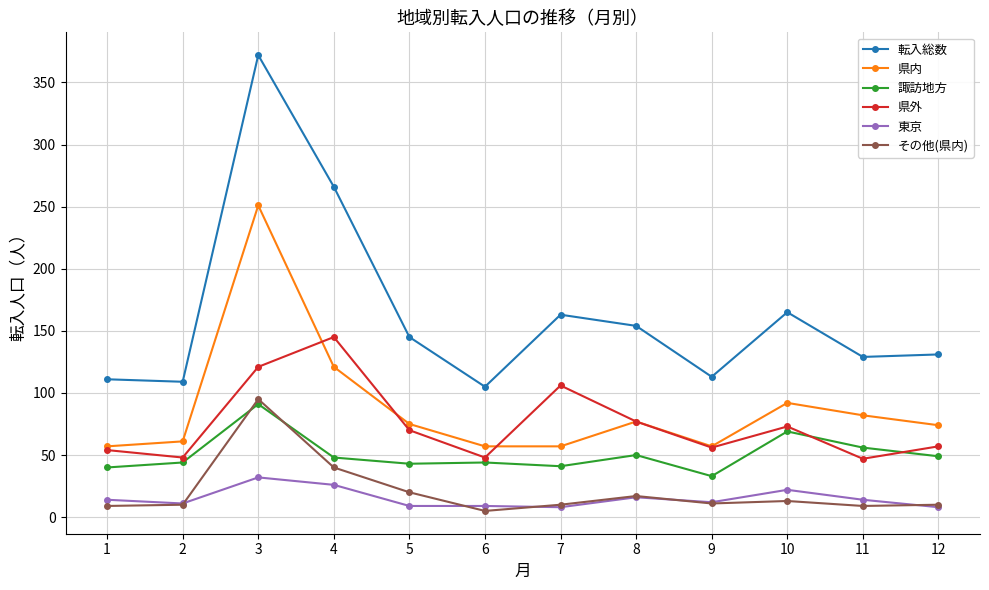

True or false: 県外 has more than 1 points higher than both neighbors.

True